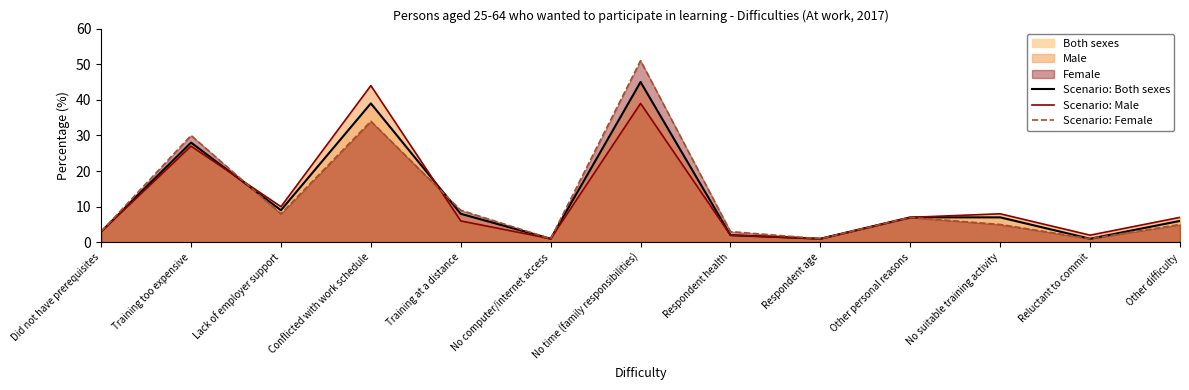

Which label corresponds to the smallest value in the chart?

No computer/internet access